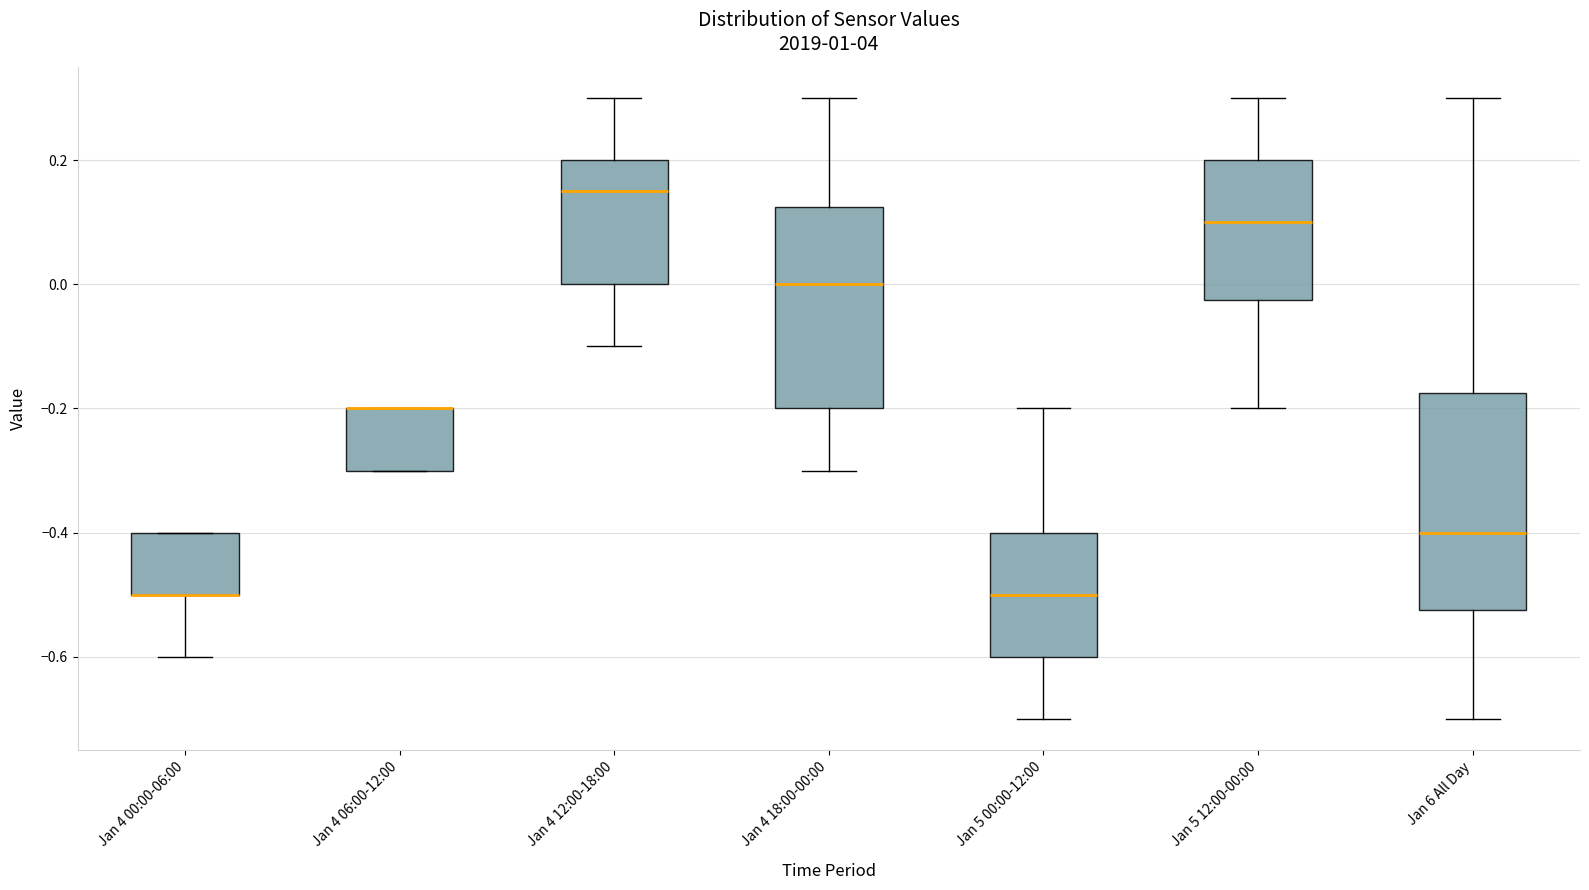

Reading left to right, read every box against the y-axis: the position of its median line, the range the box covers, and the ends of its whiskers. The values are not printed on the chart, so give them approximately, as read against the axis.

Jan 4 00:00-06:00: median -0.50 (drawn on the box's lower edge), box -0.50 to -0.40, whiskers -0.60 to -0.40
Jan 4 06:00-12:00: median -0.20 (drawn on the box's upper edge), box -0.30 to -0.20, whiskers -0.30 to -0.20
Jan 4 12:00-18:00: median 0.16, box 0.00 to 0.20, whiskers -0.10 to 0.30
Jan 4 18:00-00:00: median 0.00, box -0.20 to 0.12, whiskers -0.30 to 0.30
Jan 5 00:00-12:00: median -0.50, box -0.60 to -0.40, whiskers -0.70 to -0.20
Jan 5 12:00-00:00: median 0.10, box -0.02 to 0.20, whiskers -0.20 to 0.30
Jan 6 All Day: median -0.40, box -0.52 to -0.18, whiskers -0.70 to 0.30